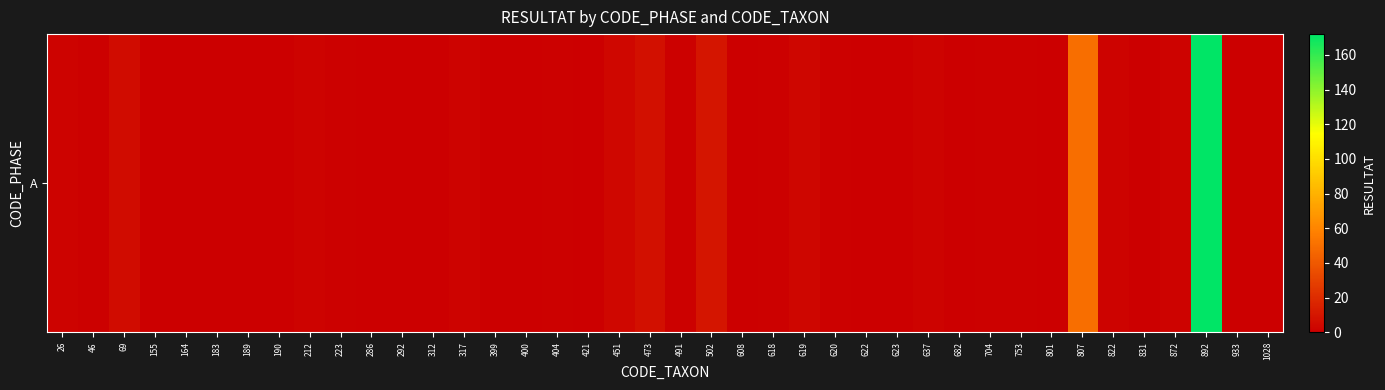

Reading left to right, list all the values displayed in this chart.

26=2	46=1	69=6	155=0	164=0	183=0	189=0	190=0	212=2	223=1	286=0	292=0	312=0	317=2	399=0	400=0	404=1	421=0	451=4	473=8	491=1	502=10	608=0	618=1	619=3	620=1	622=0	623=0	637=2	682=0	704=1	753=1	801=0	807=50	822=2	831=0	872=2	892=172	933=0	1028=0